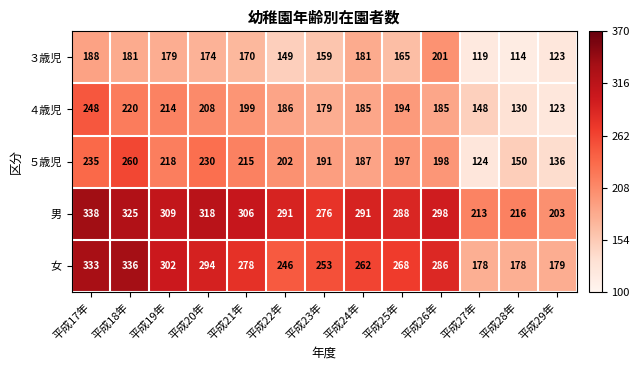

How many values in the ３歳児 series are below 170?

6